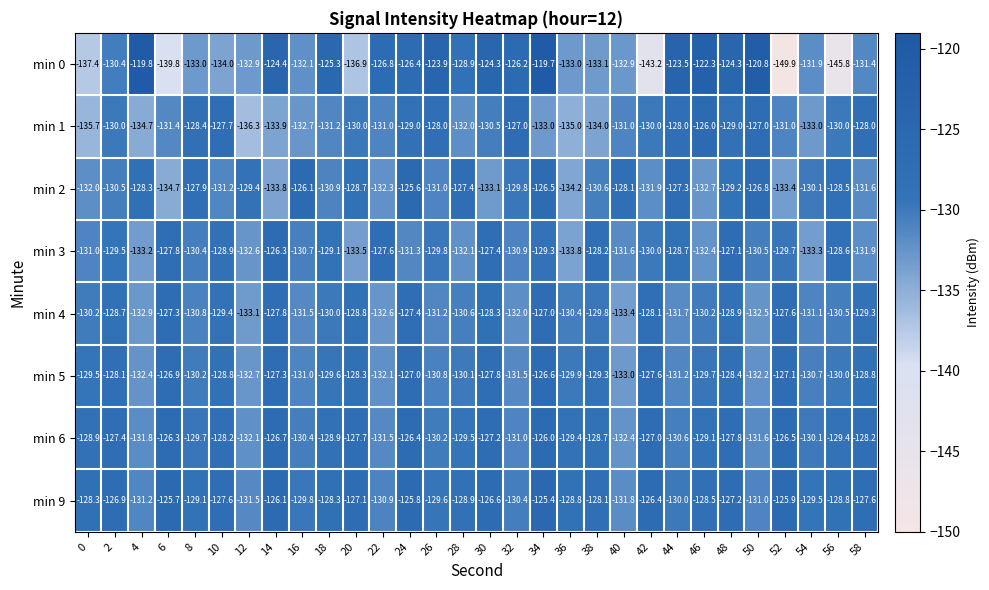

What is the average value of the min 6 series?

-129.0